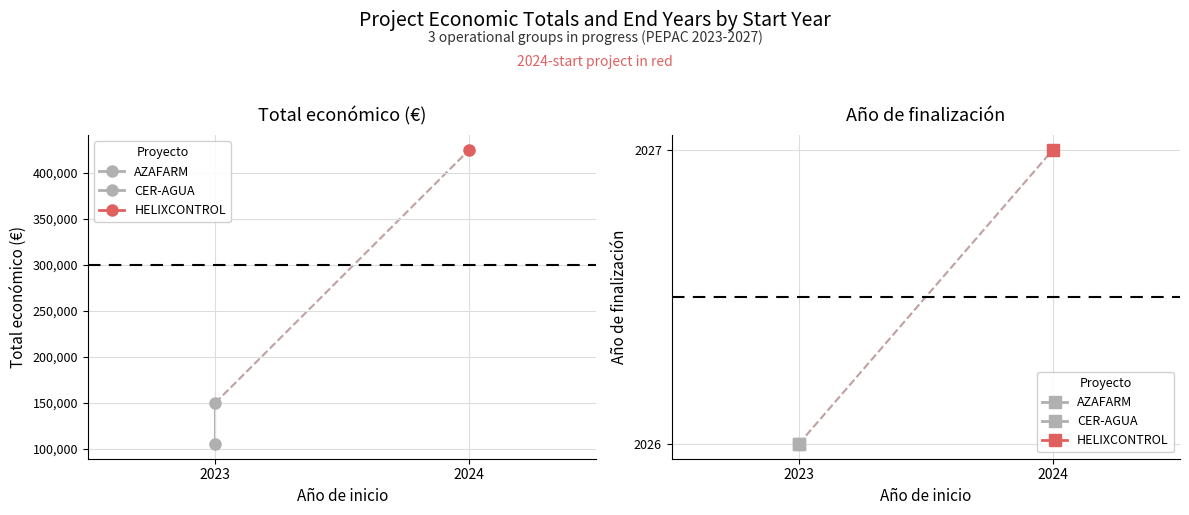

At which category does the chart reach its peak across all series?

2024